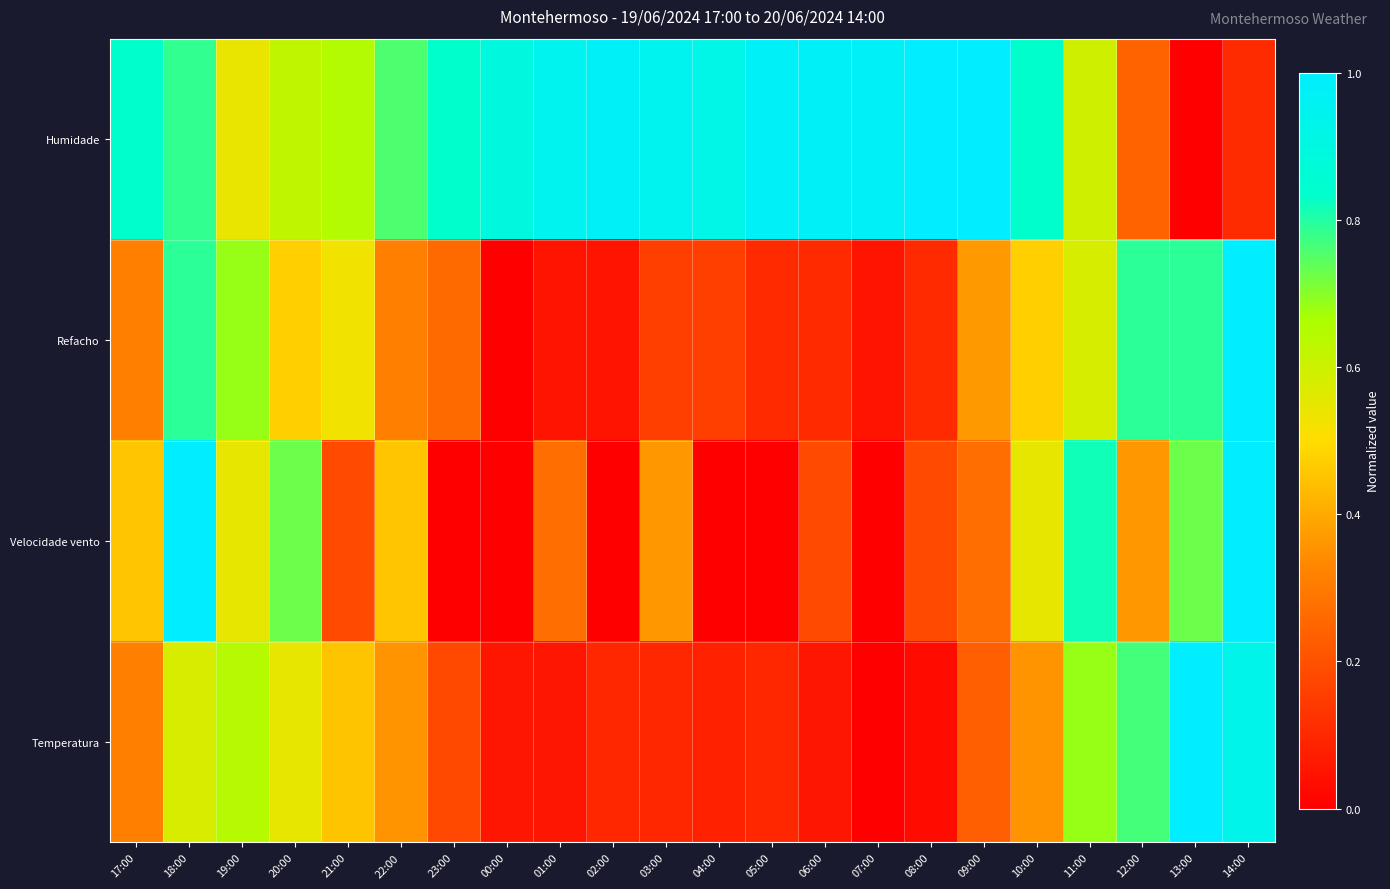

Reading left to right, list all the values displayed in this chart.

Temperatura: 17:00=0.3	18:00=0.6	19:00=0.6	20:00=0.5	21:00=0.5	22:00=0.4	23:00=0.2	00:00=0.1	01:00=0.1	02:00=0.1	03:00=0.1	04:00=0.1	05:00=0.1	06:00=0.1	07:00=0.0	08:00=0.0	09:00=0.2	10:00=0.4	11:00=0.7	12:00=0.8	13:00=1.0	14:00=0.9
Velocidade vento: 17:00=0.5	18:00=1.0	19:00=0.5	20:00=0.7	21:00=0.2	22:00=0.5	23:00=0.0	00:00=0.0	01:00=0.3	02:00=0.0	03:00=0.4	04:00=0.0	05:00=0.0	06:00=0.2	07:00=0.0	08:00=0.2	09:00=0.3	10:00=0.5	11:00=0.8	12:00=0.4	13:00=0.7	14:00=1.0
Refacho: 17:00=0.3	18:00=0.8	19:00=0.7	20:00=0.5	21:00=0.5	22:00=0.3	23:00=0.3	00:00=0.0	01:00=0.1	02:00=0.1	03:00=0.2	04:00=0.2	05:00=0.1	06:00=0.1	07:00=0.1	08:00=0.1	09:00=0.4	10:00=0.5	11:00=0.6	12:00=0.8	13:00=0.8	14:00=1.0
Humidade: 17:00=0.8	18:00=0.8	19:00=0.5	20:00=0.6	21:00=0.6	22:00=0.8	23:00=0.8	00:00=0.9	01:00=0.9	02:00=1.0	03:00=0.9	04:00=0.9	05:00=1.0	06:00=1.0	07:00=1.0	08:00=1.0	09:00=1.0	10:00=0.8	11:00=0.6	12:00=0.2	13:00=0.0	14:00=0.1